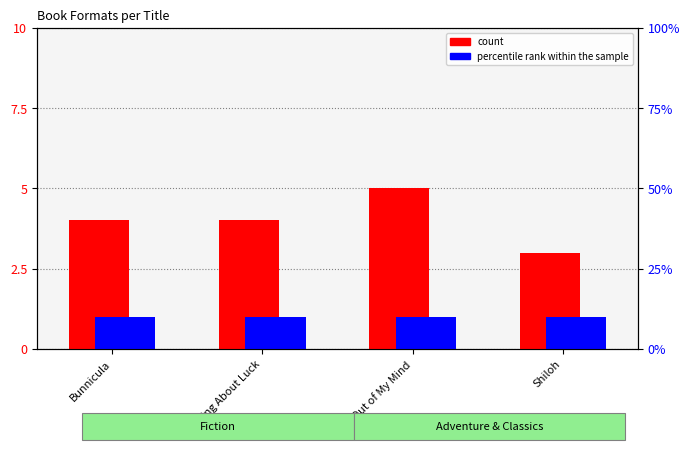

How many values in the count series exceed 4?

1